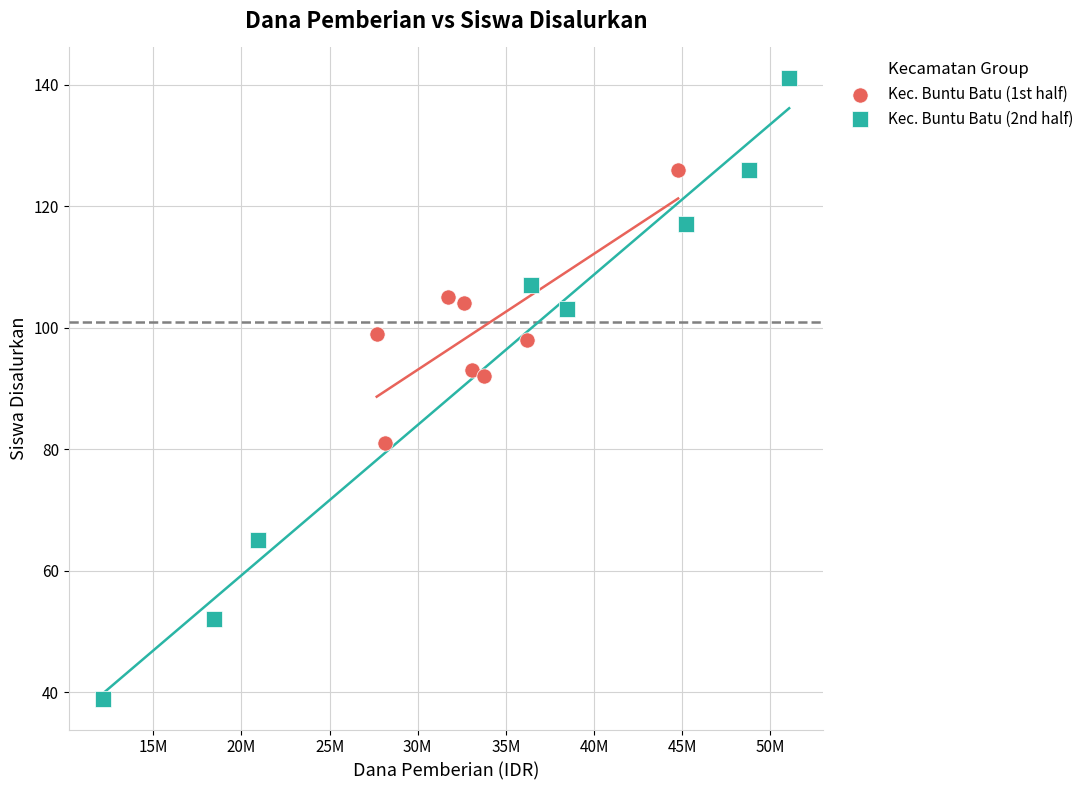

Which series reaches the minimum Y coordinate?

Kec. Buntu Batu (2nd half)